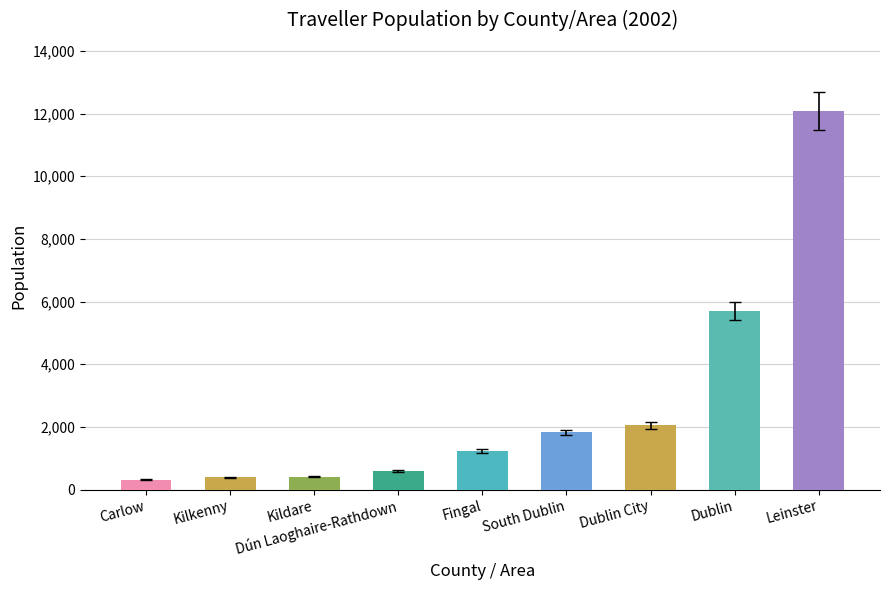

How many values are below 1244?

4